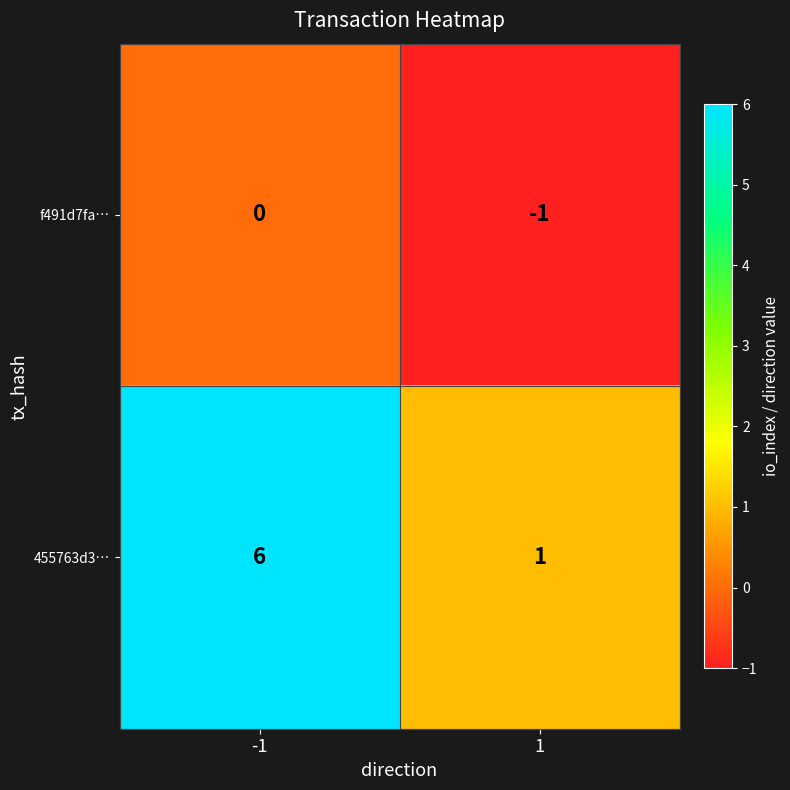

The 455763d3… series shows 1 at 1. True or false?

True